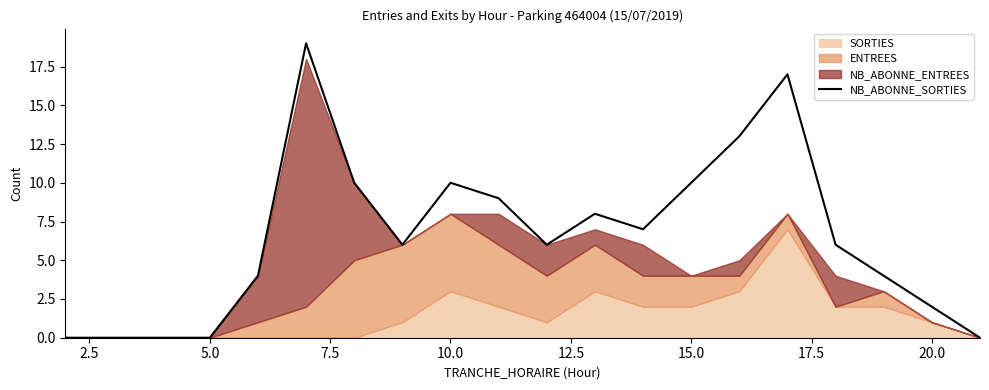

What is the highest value of the NB_ABONNE_SORTIES series?

19